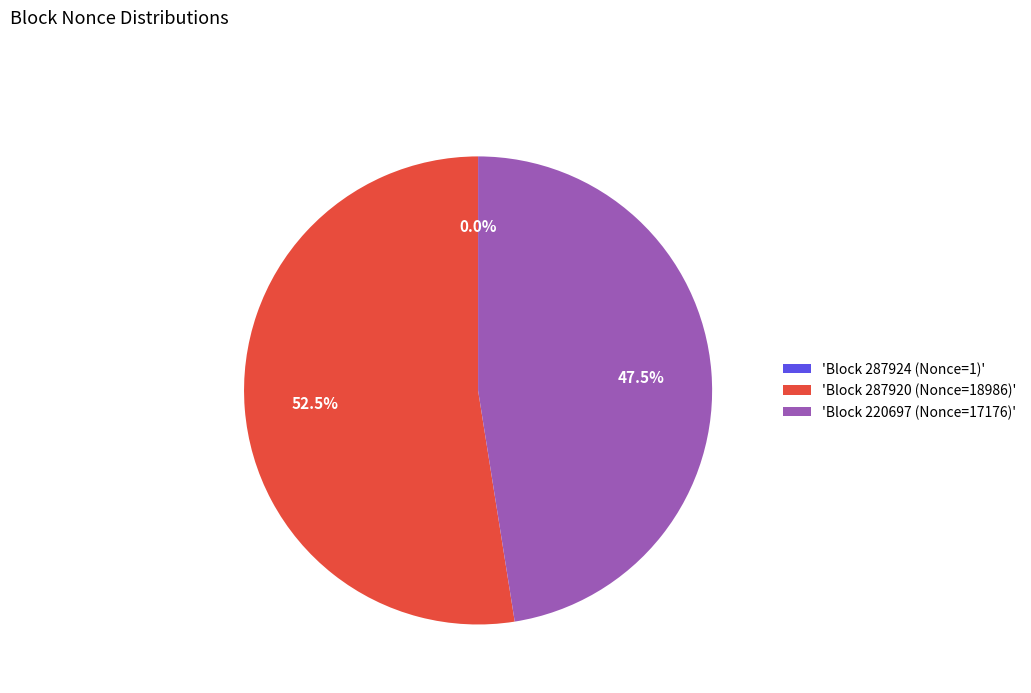

Combined, what portion of the pie is 'Block 220697 (Nonce=17176)' and 'Block 287920 (Nonce=18986)'?

100.0%